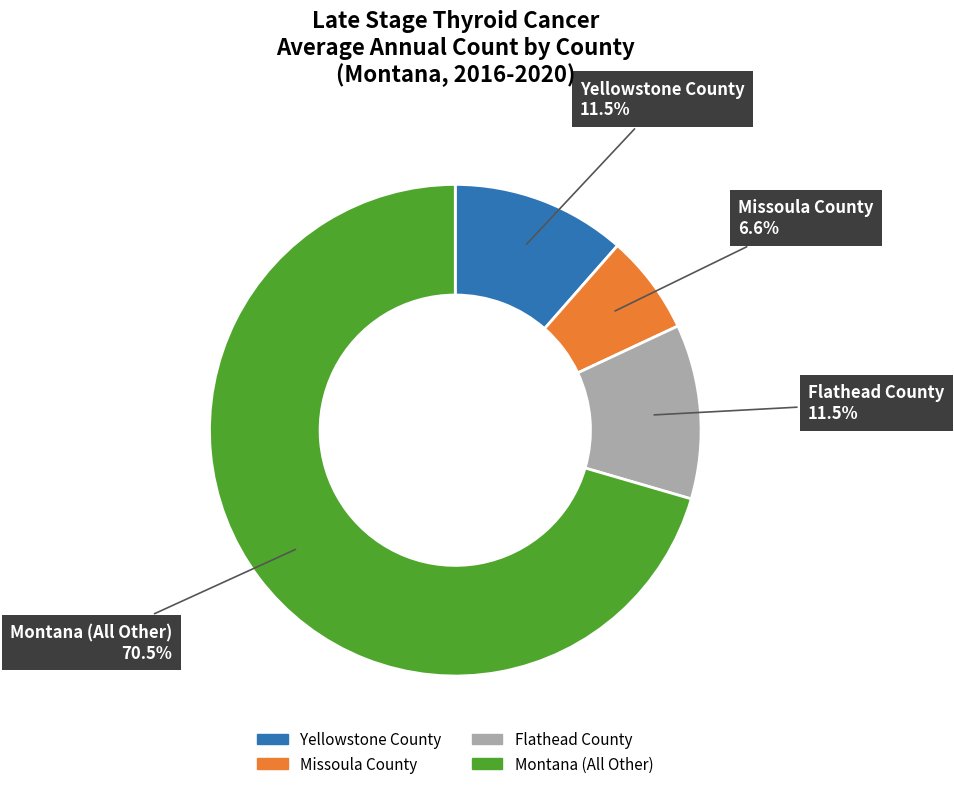

Does Montana (All Other) represent more than half of the total?

Yes